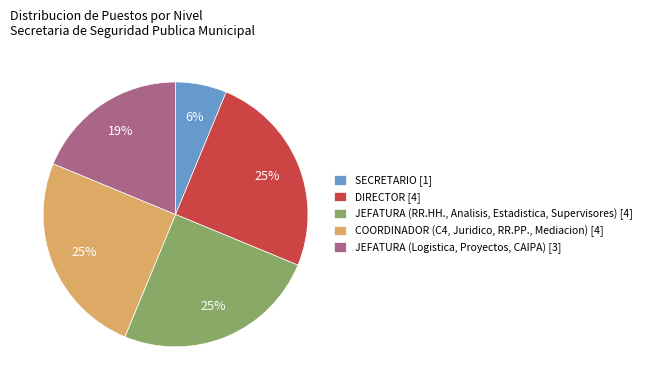

Which category has the smallest portion of the pie?

SECRETARIO [1]